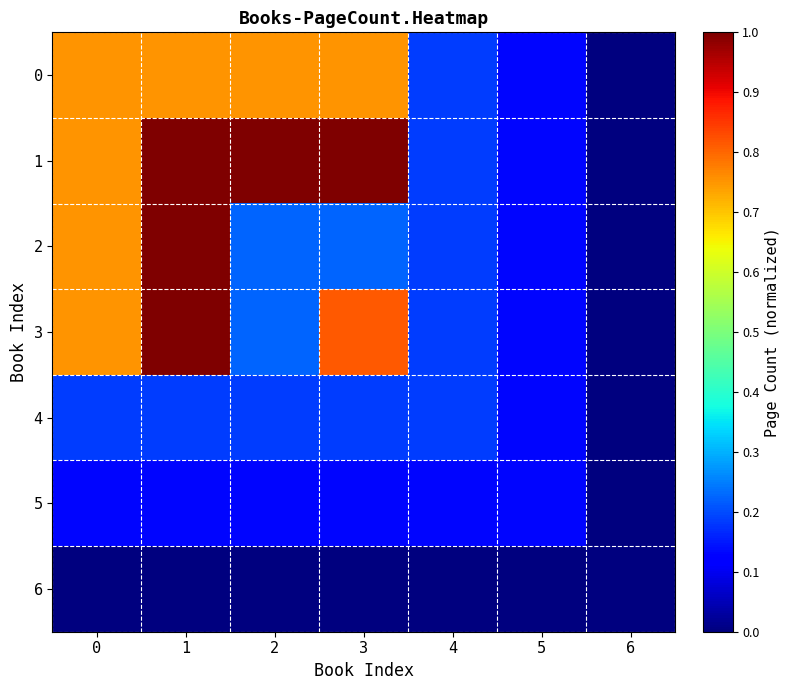

Which series has the largest range (max minus min)?

1